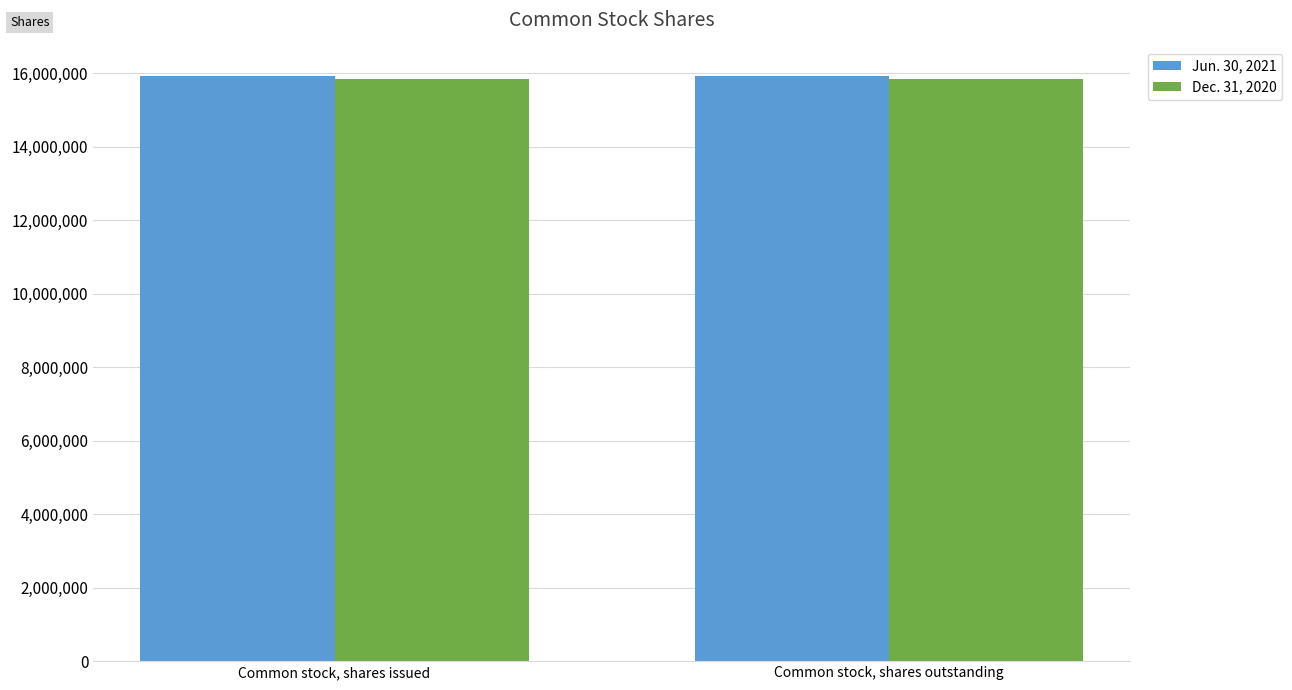

What is the maximum value shown in the chart?

15917000